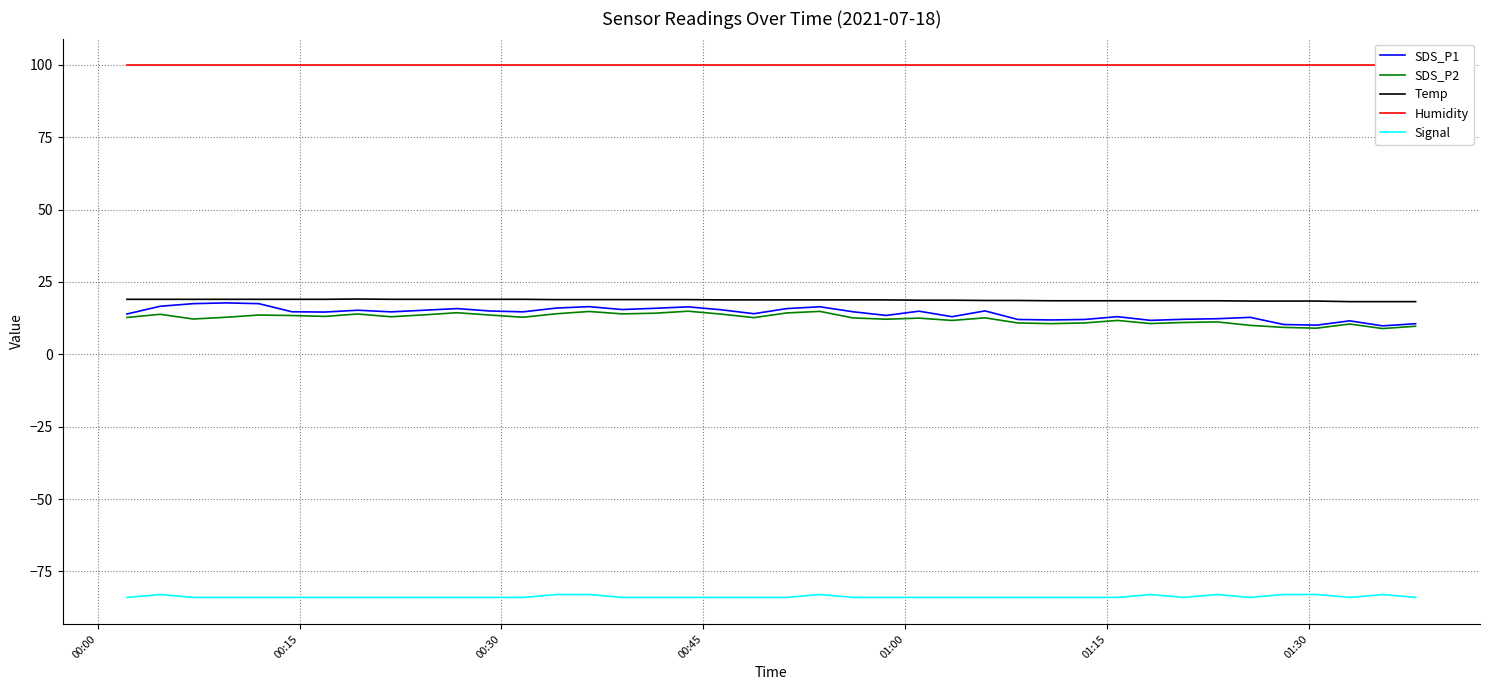

True or false: Temp and Signal intersect in this chart.

False